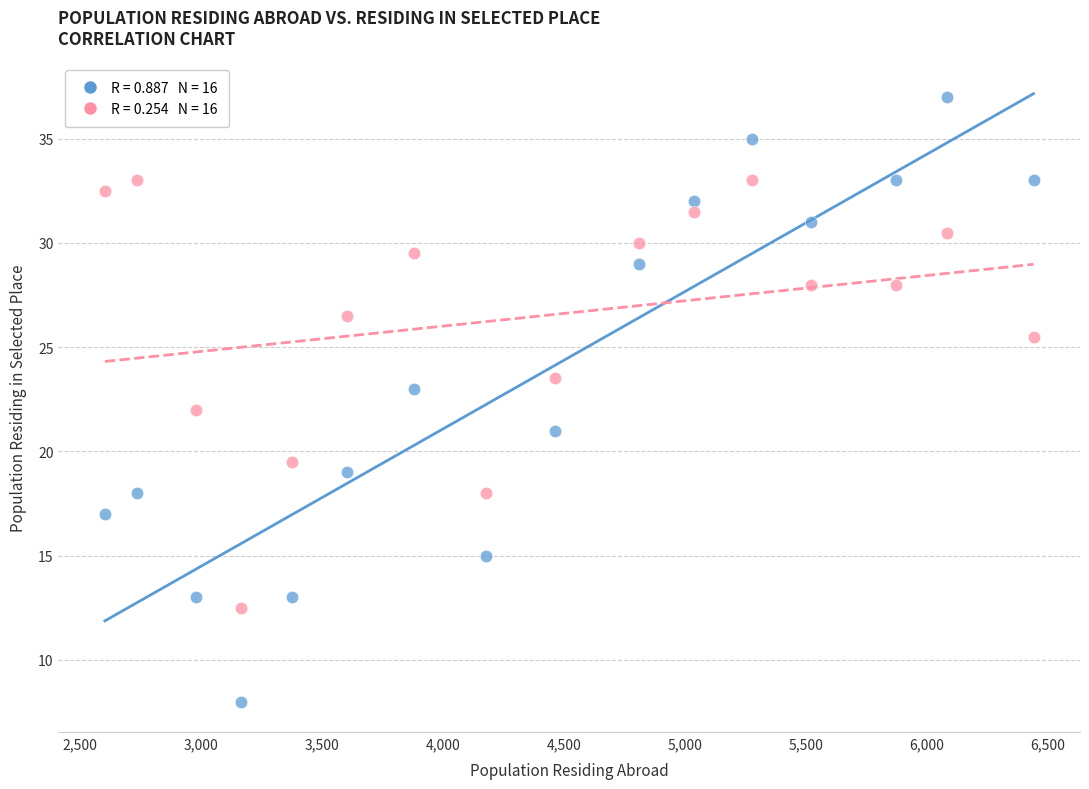

Across all data points, what is the range of Y values (max minus min)?

29.0